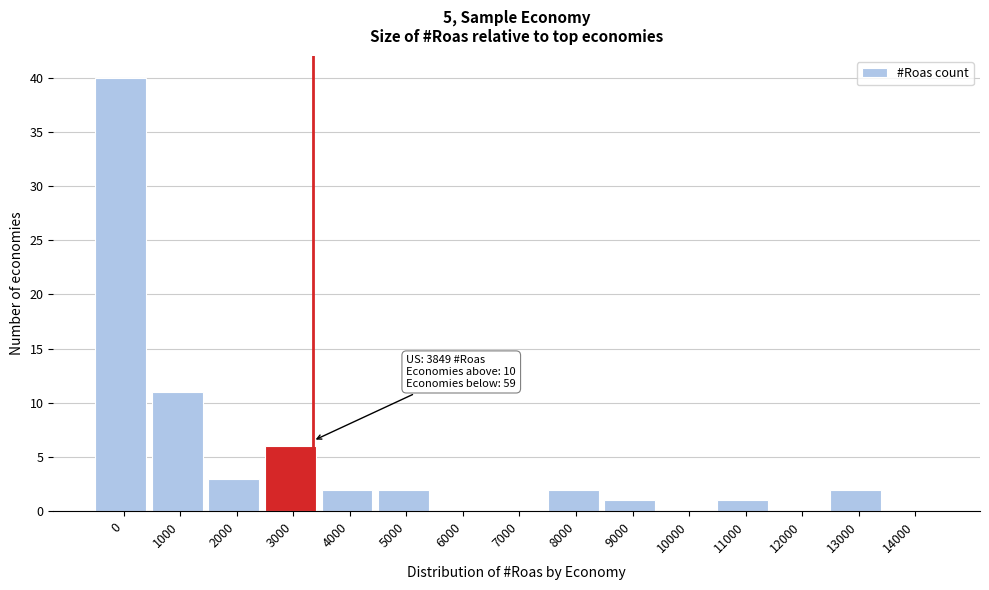

Reading left to right, list all the values displayed in this chart.

0=40	1000=11	2000=3	3000=6	4000=2	5000=2	6000=0	7000=0	8000=2	9000=1	10000=0	11000=1	12000=0	13000=2	14000=0